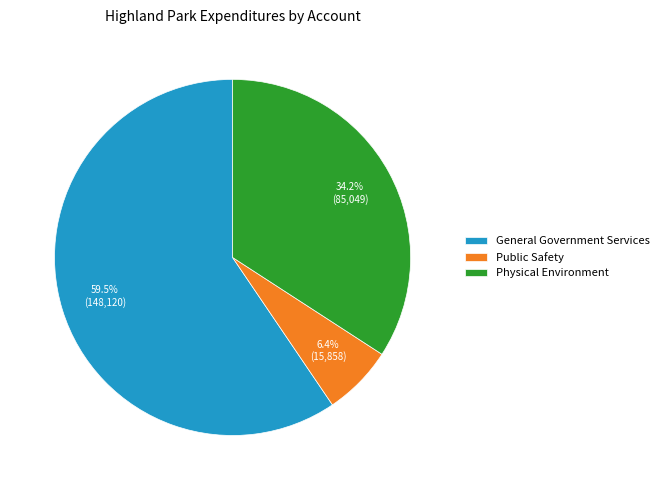

Between Physical Environment and General Government Services, which is larger?

General Government Services